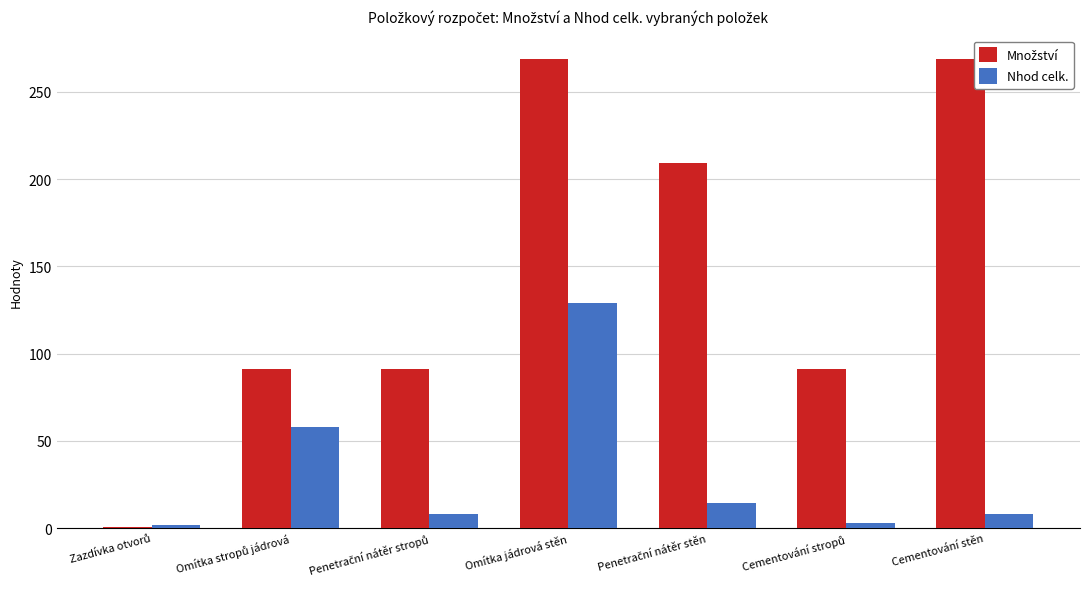

What is the average value of the Nhod celk. series?

31.8